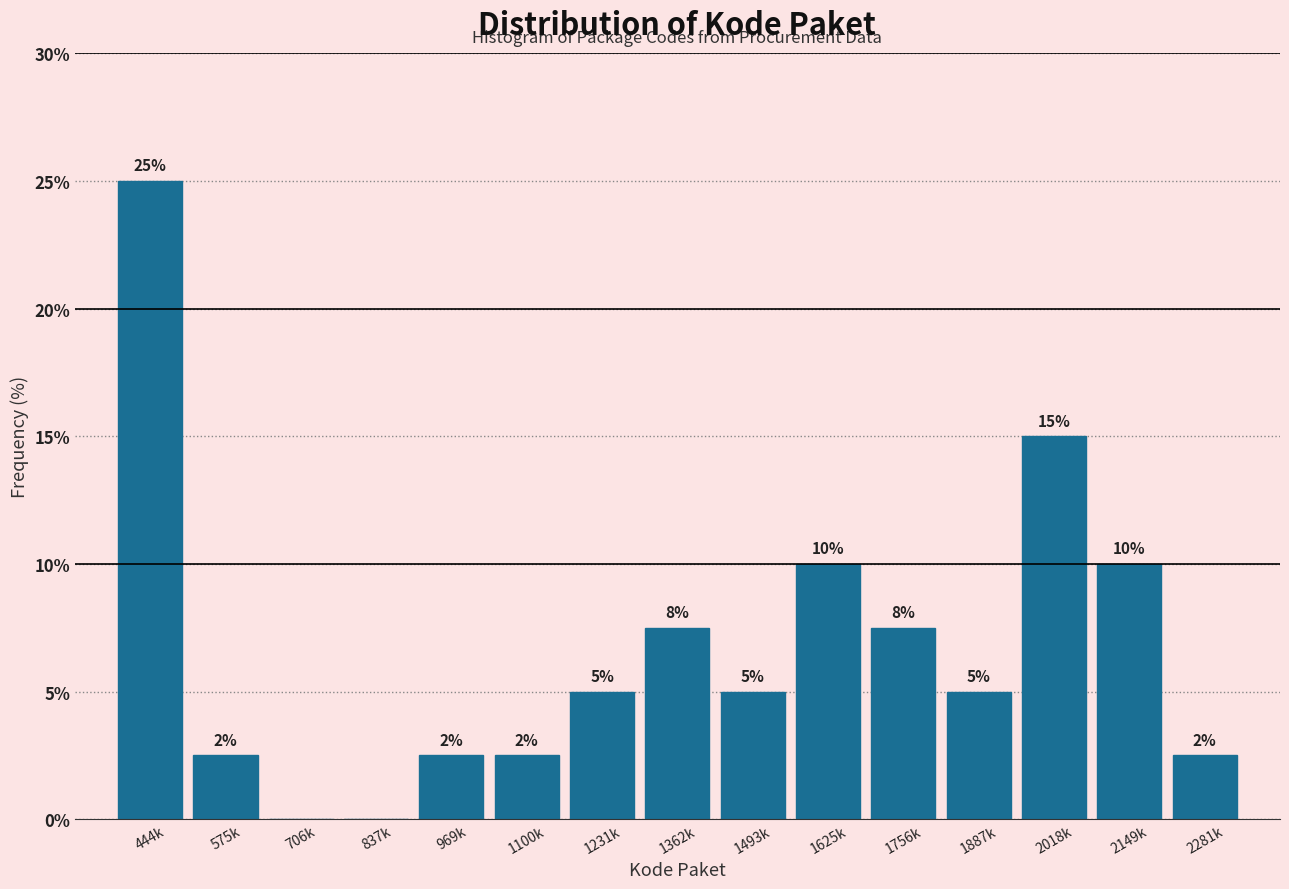

Between 1100k and 837k, which is larger?

1100k